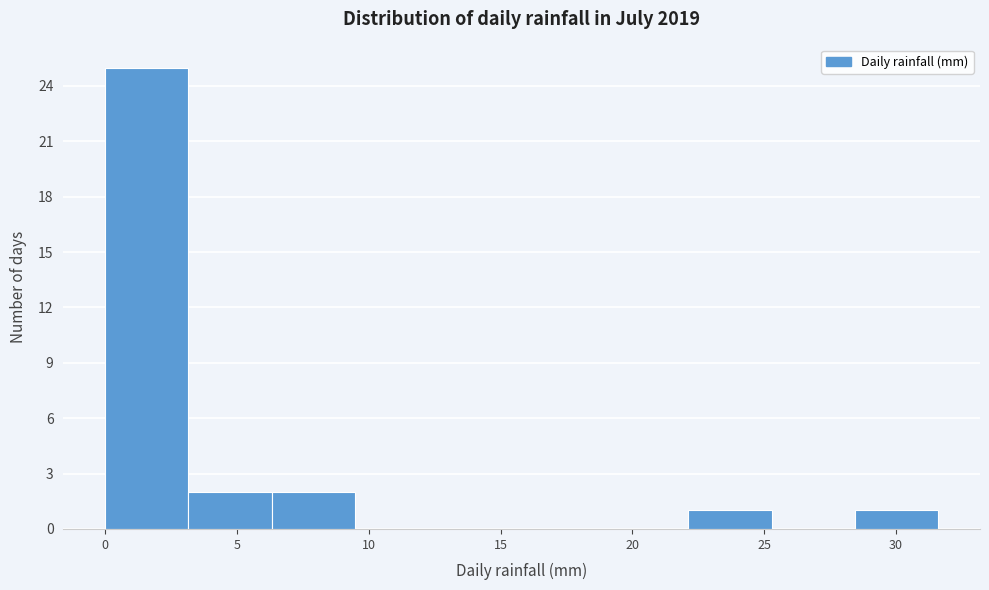

How tall is the bar that spans 28.5 to 31.5 on the x-axis? Neither the bar edges nor the heights are printed on the chart, so give them approximately, as read against the axes.

1